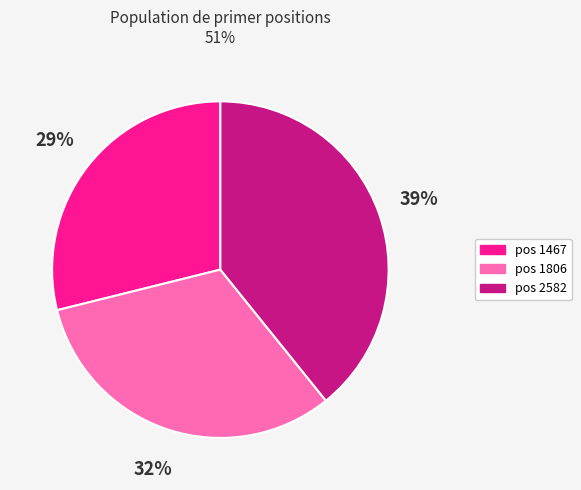

Does any single category account for the majority?

No